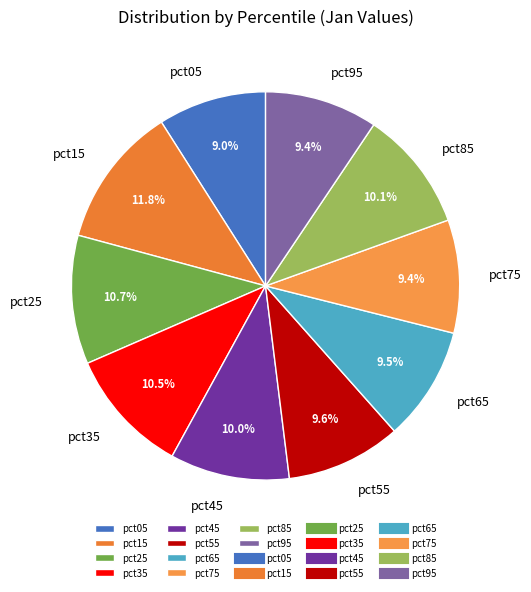

Which category has the biggest portion of the pie?

pct15